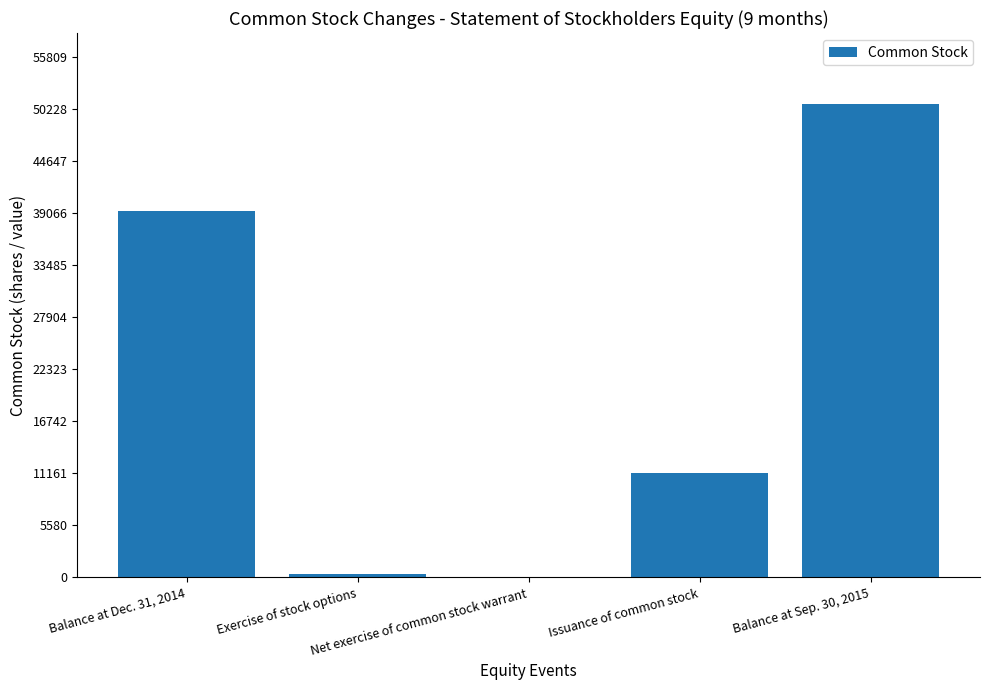

What is the maximum value shown in the chart?

50736